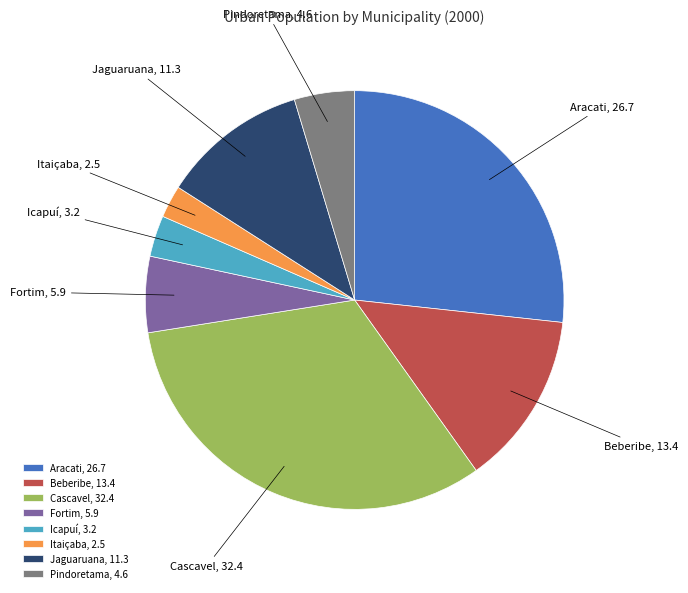

Is the sum of Beberibe and Cascavel greater than half?

No